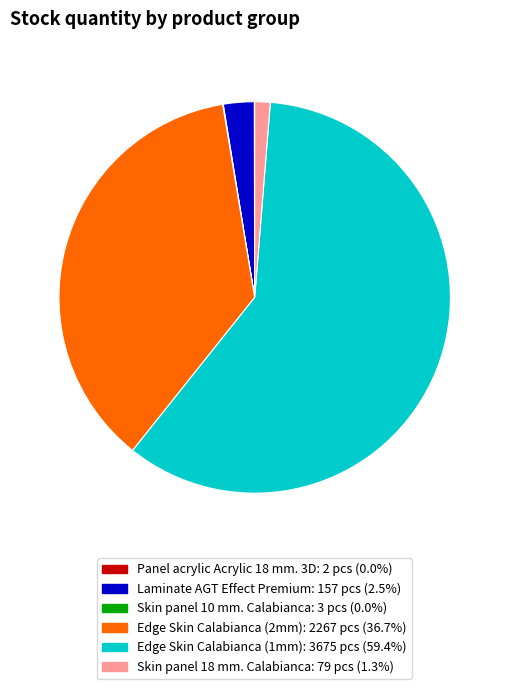

Is there a majority slice in this chart?

Yes